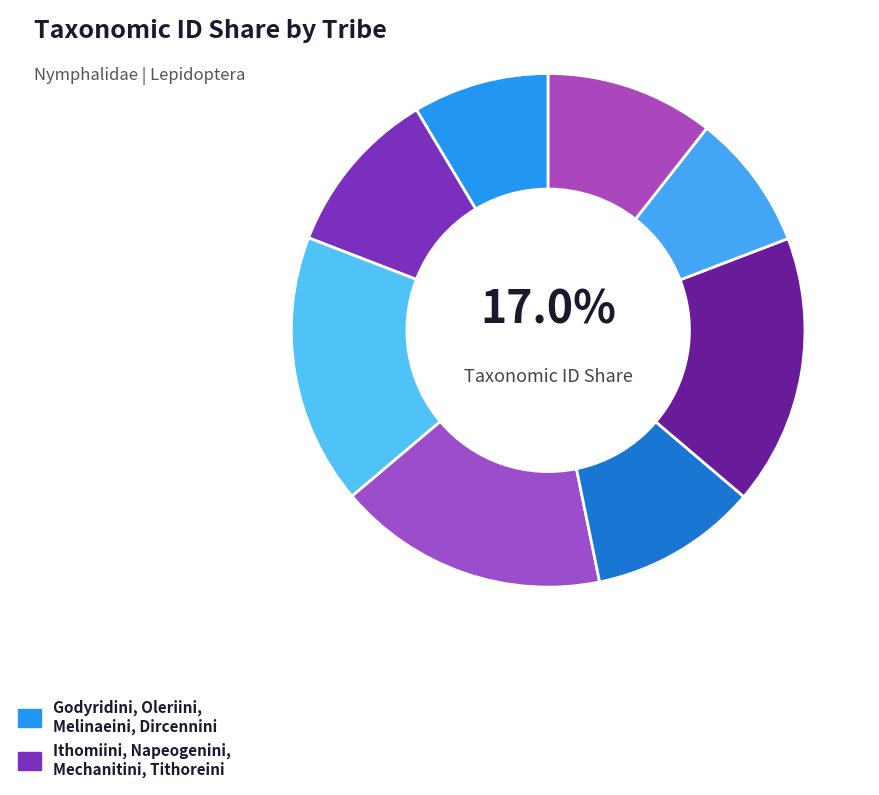

Is there any slice that represents more than half of the pie?

No